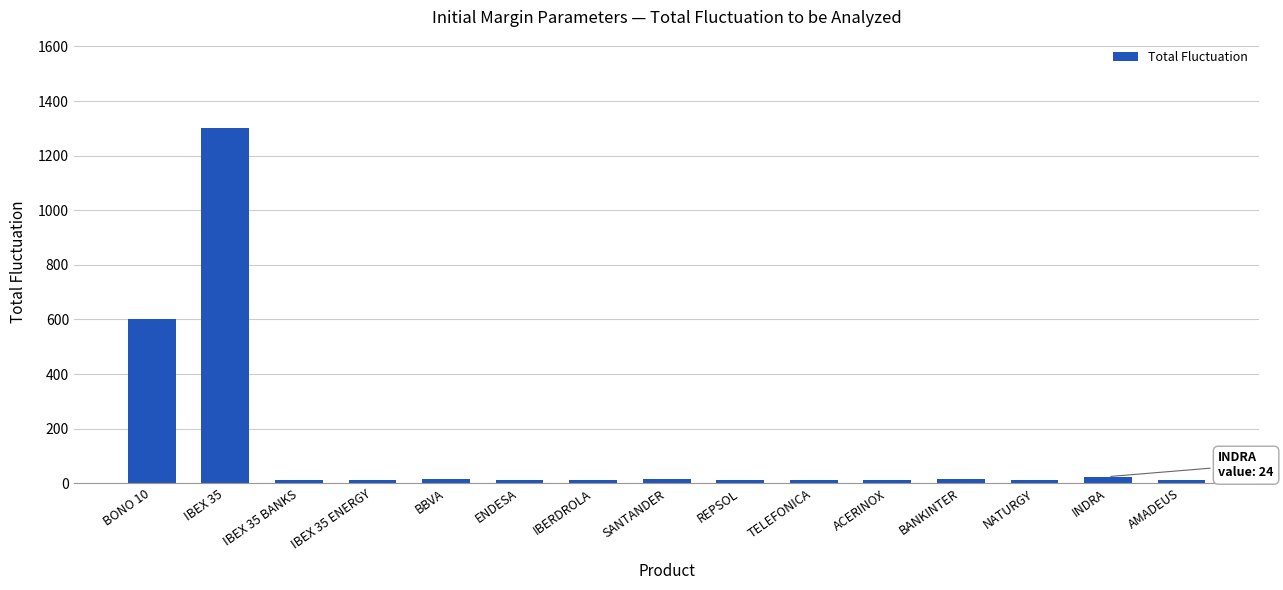

What is the change in value from ENDESA to BANKINTER?

+4